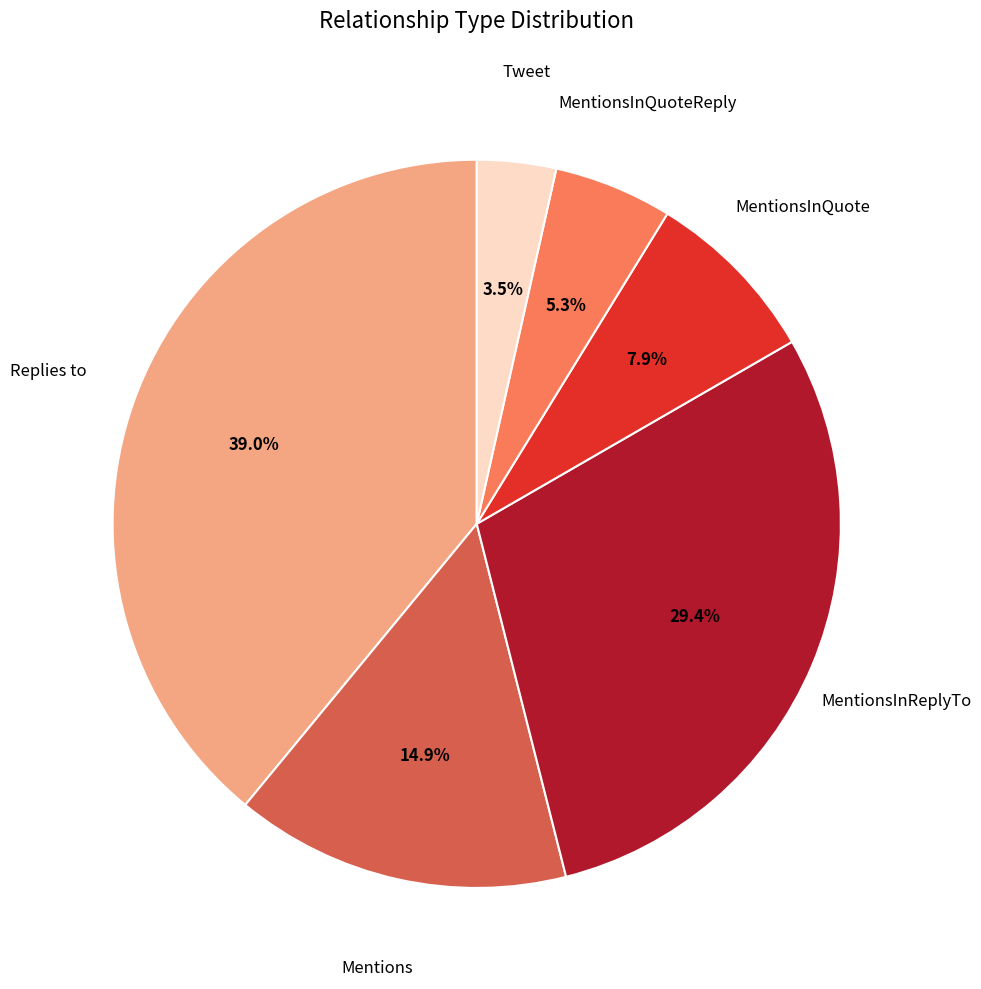

How many slices are in this pie chart?

6